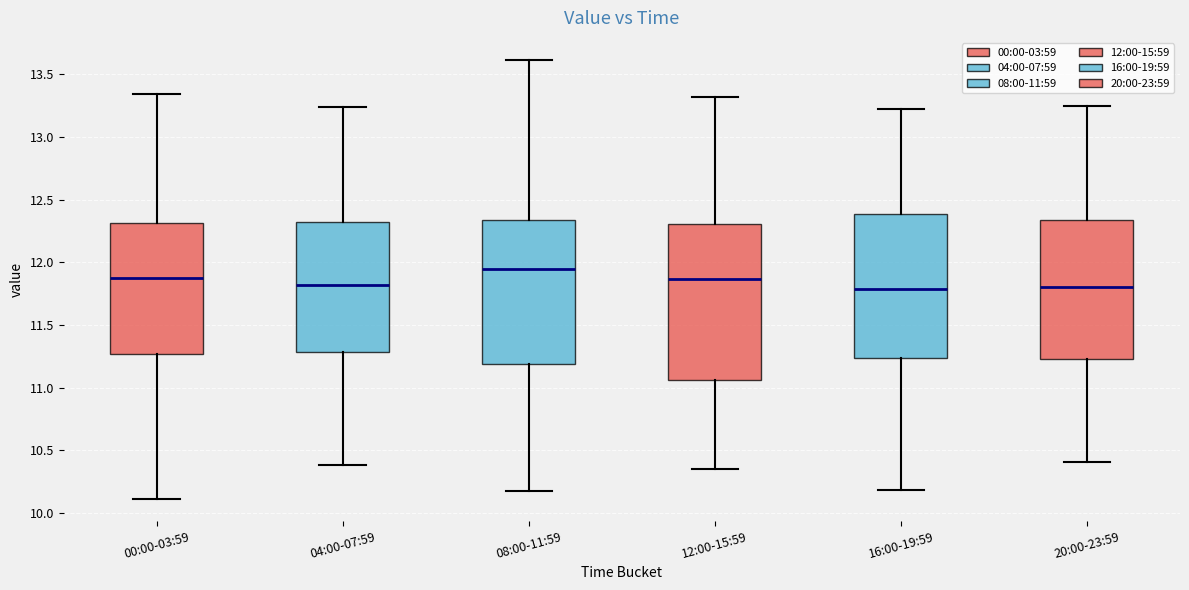

Reading left to right, read every box against the y-axis: the position of its median line, the range the box covers, and the ends of its whiskers. The values are not printed on the chart, so give them approximately, as read against the axis.

00:00-03:59: median 11.85, box 11.25 to 12.30, whiskers 10.10 to 13.35
04:00-07:59: median 11.80, box 11.30 to 12.30, whiskers 10.40 to 13.25
08:00-11:59: median 11.95, box 11.20 to 12.35, whiskers 10.15 to 13.60
12:00-15:59: median 11.85, box 11.05 to 12.30, whiskers 10.35 to 13.30
16:00-19:59: median 11.80, box 11.25 to 12.40, whiskers 10.20 to 13.20
20:00-23:59: median 11.80, box 11.25 to 12.35, whiskers 10.40 to 13.25